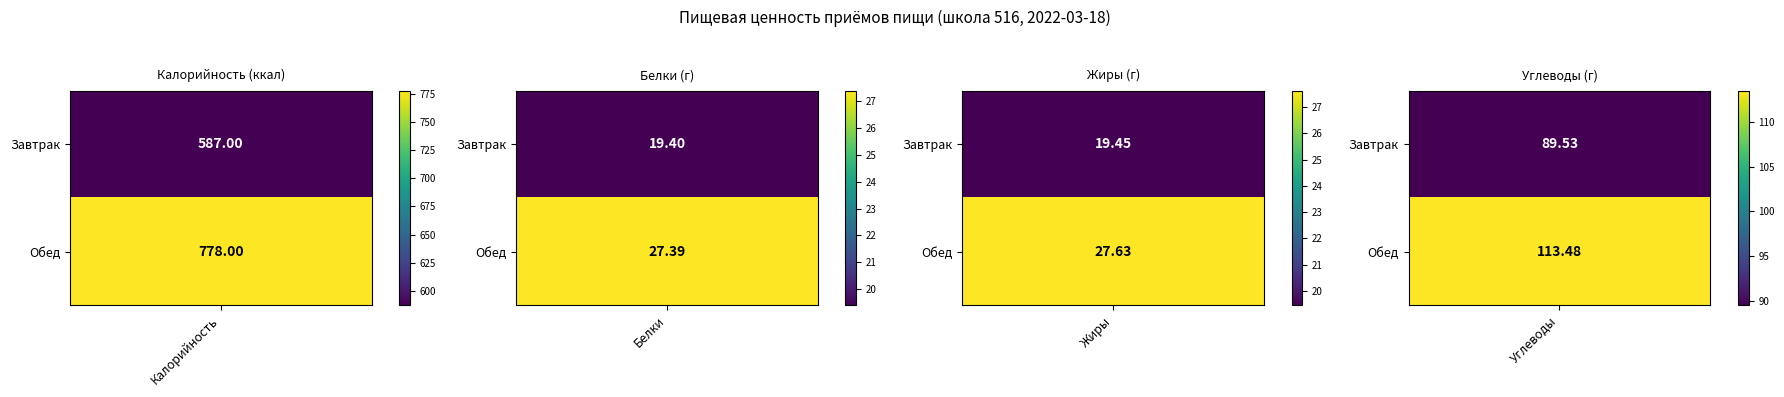

Count the number of data series in this chart.

2